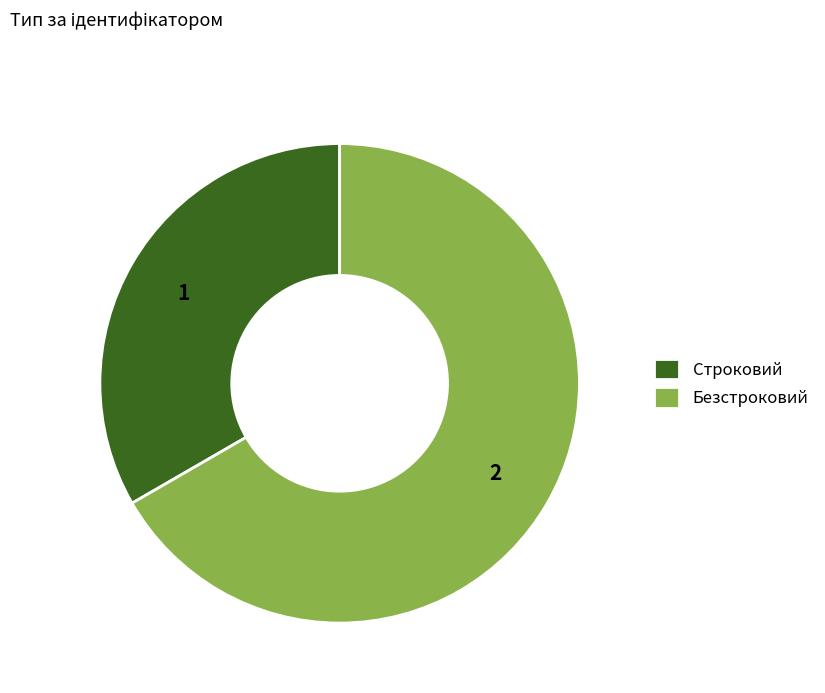

Which slice is the largest?

Безстроковий